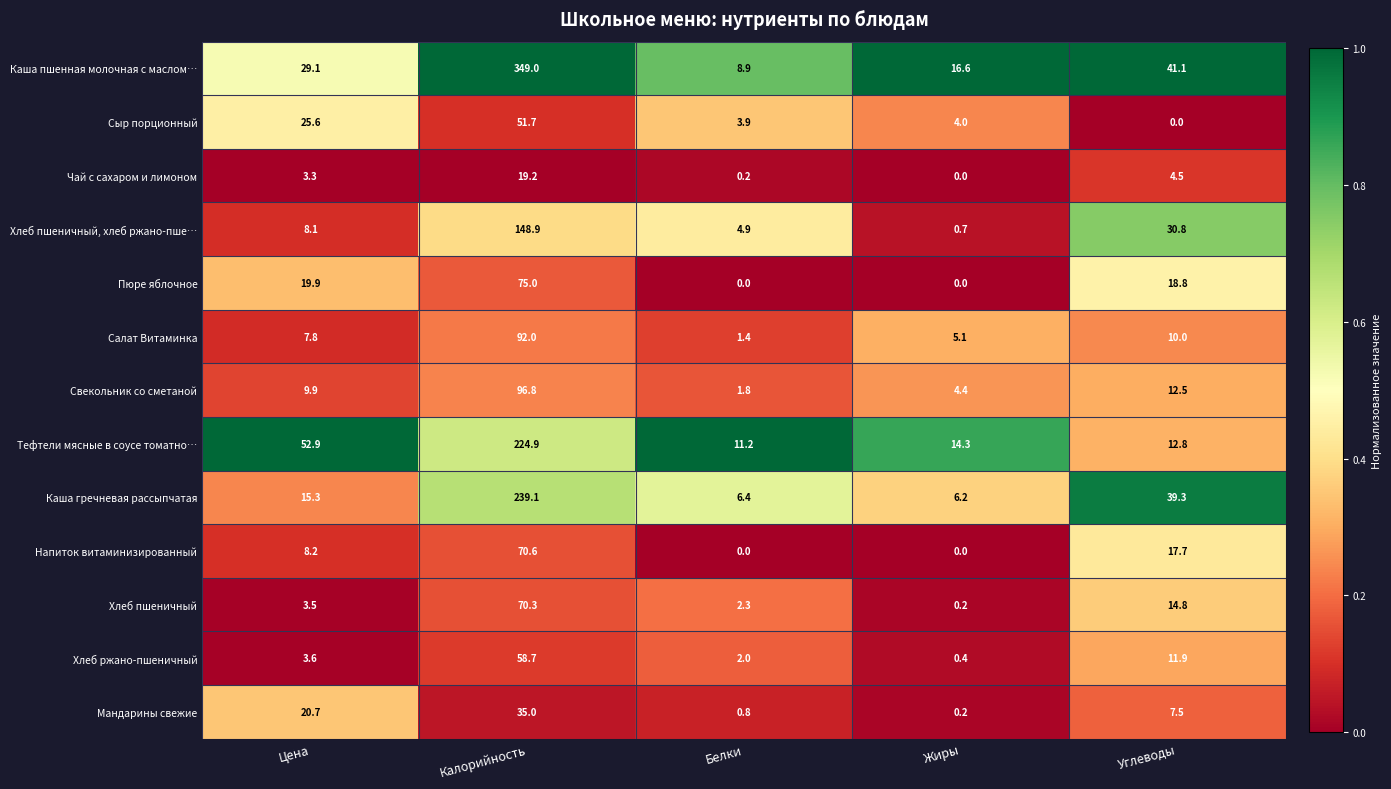

What is the greatest value displayed?

349.0